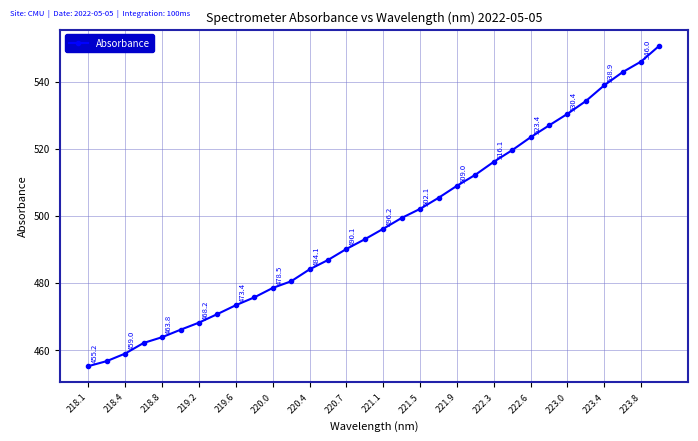

What is the smallest value displayed?

455.2